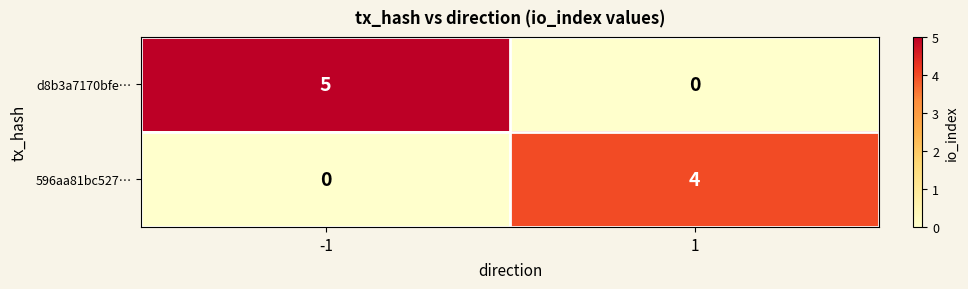

Rank the series at -1 from lowest to highest value.

596aa81bc527…, d8b3a7170bfe…